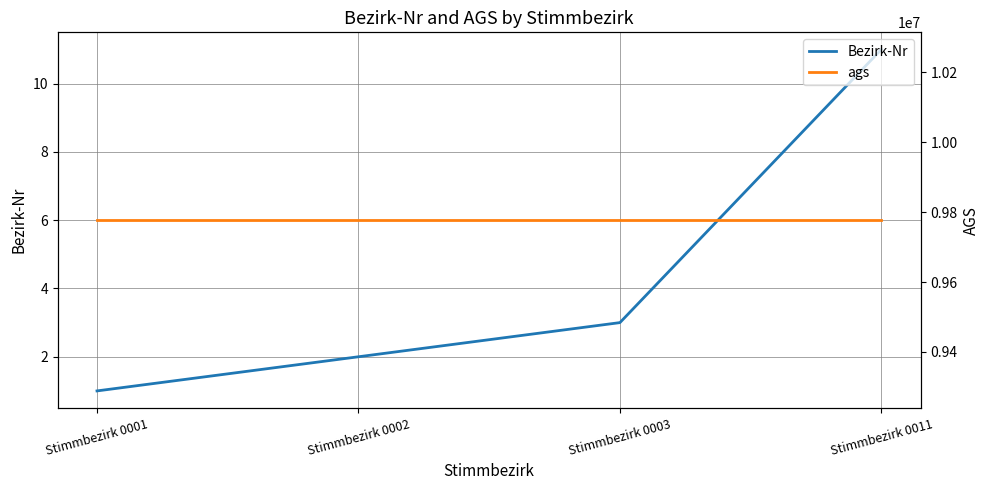

Which category has the lowest value in the ags series?

Stimmbezirk 0001